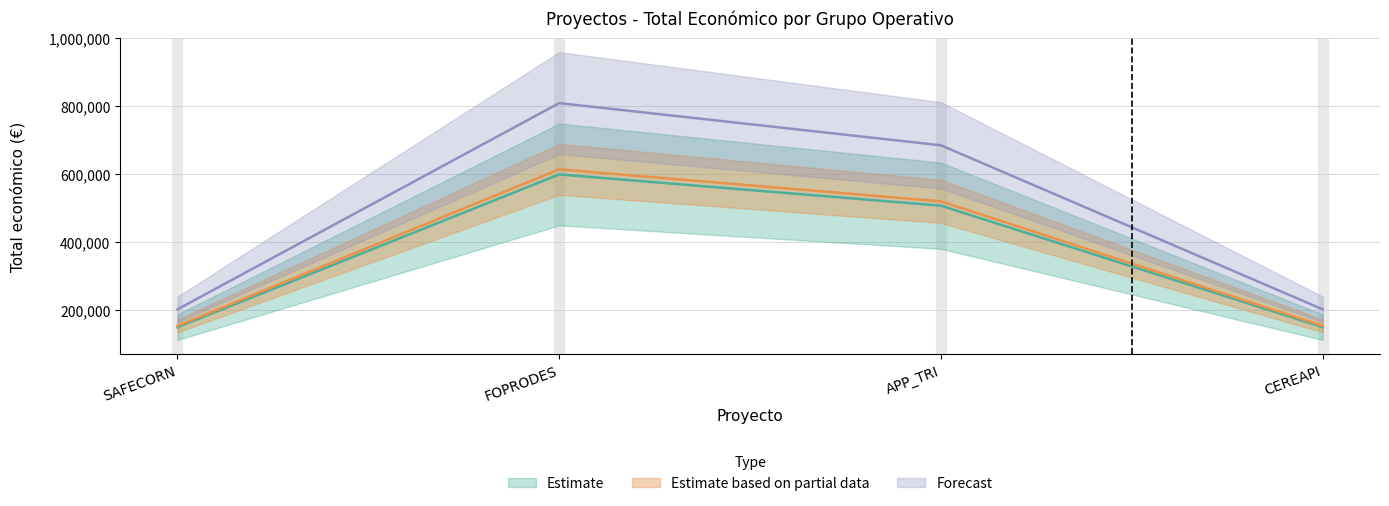

True or false: the data shows 98796 at CEREAPI.

False